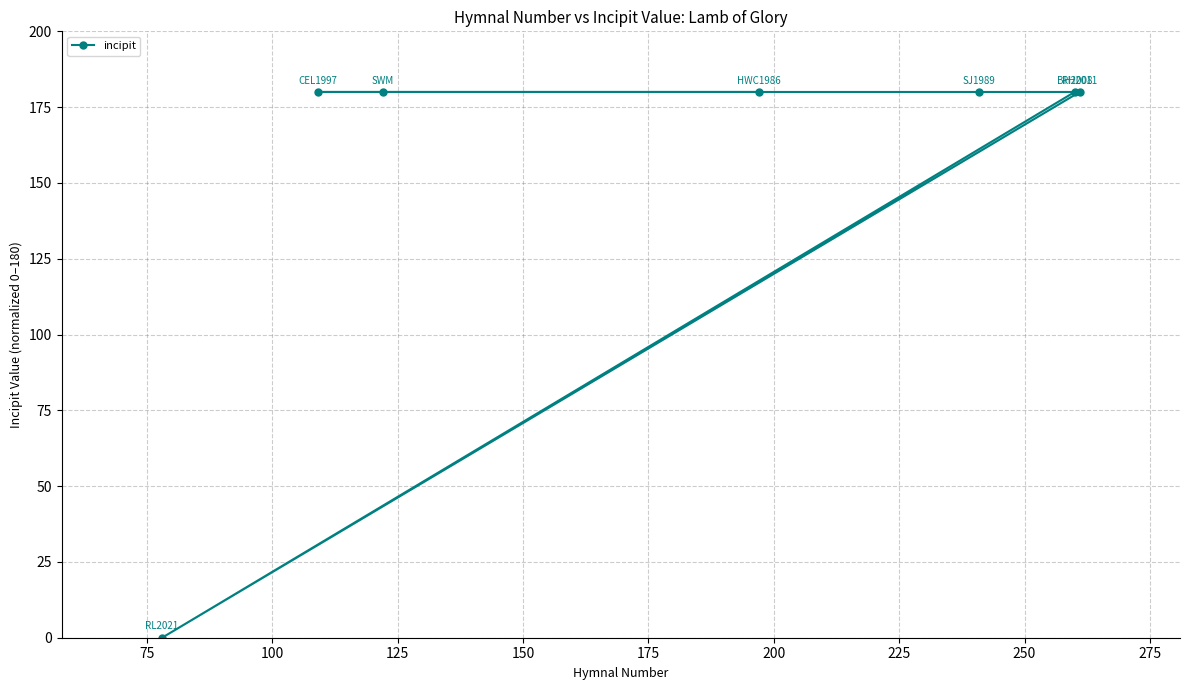

Reading left to right, what are all the values shown in this chart?

0	180	180	180	180	180	180